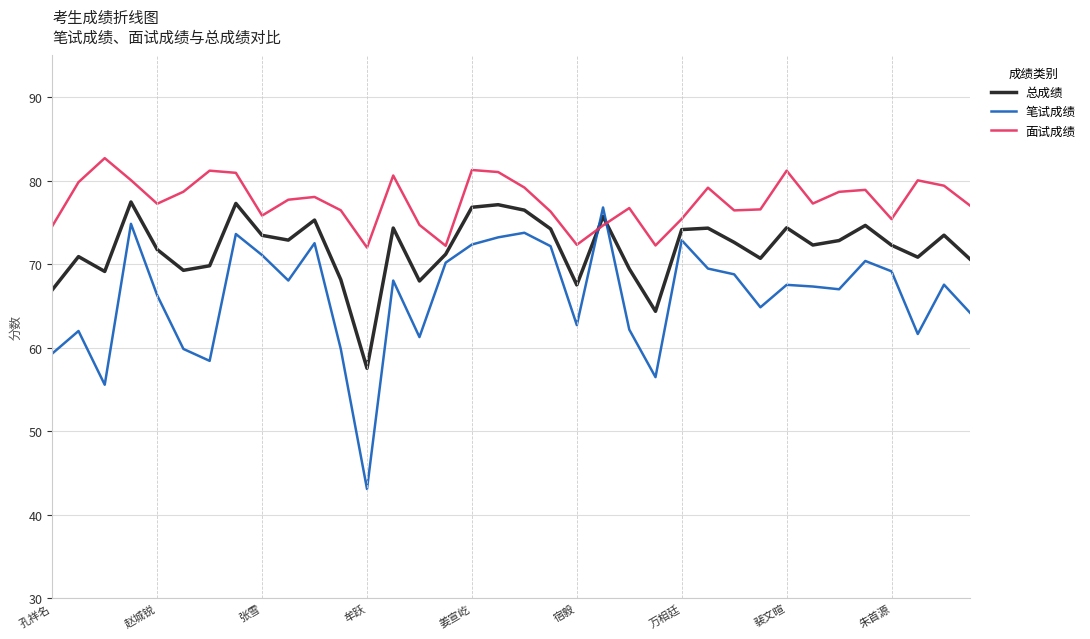

True or false: 面试成绩 has more than 1 points higher than both neighbors.

True